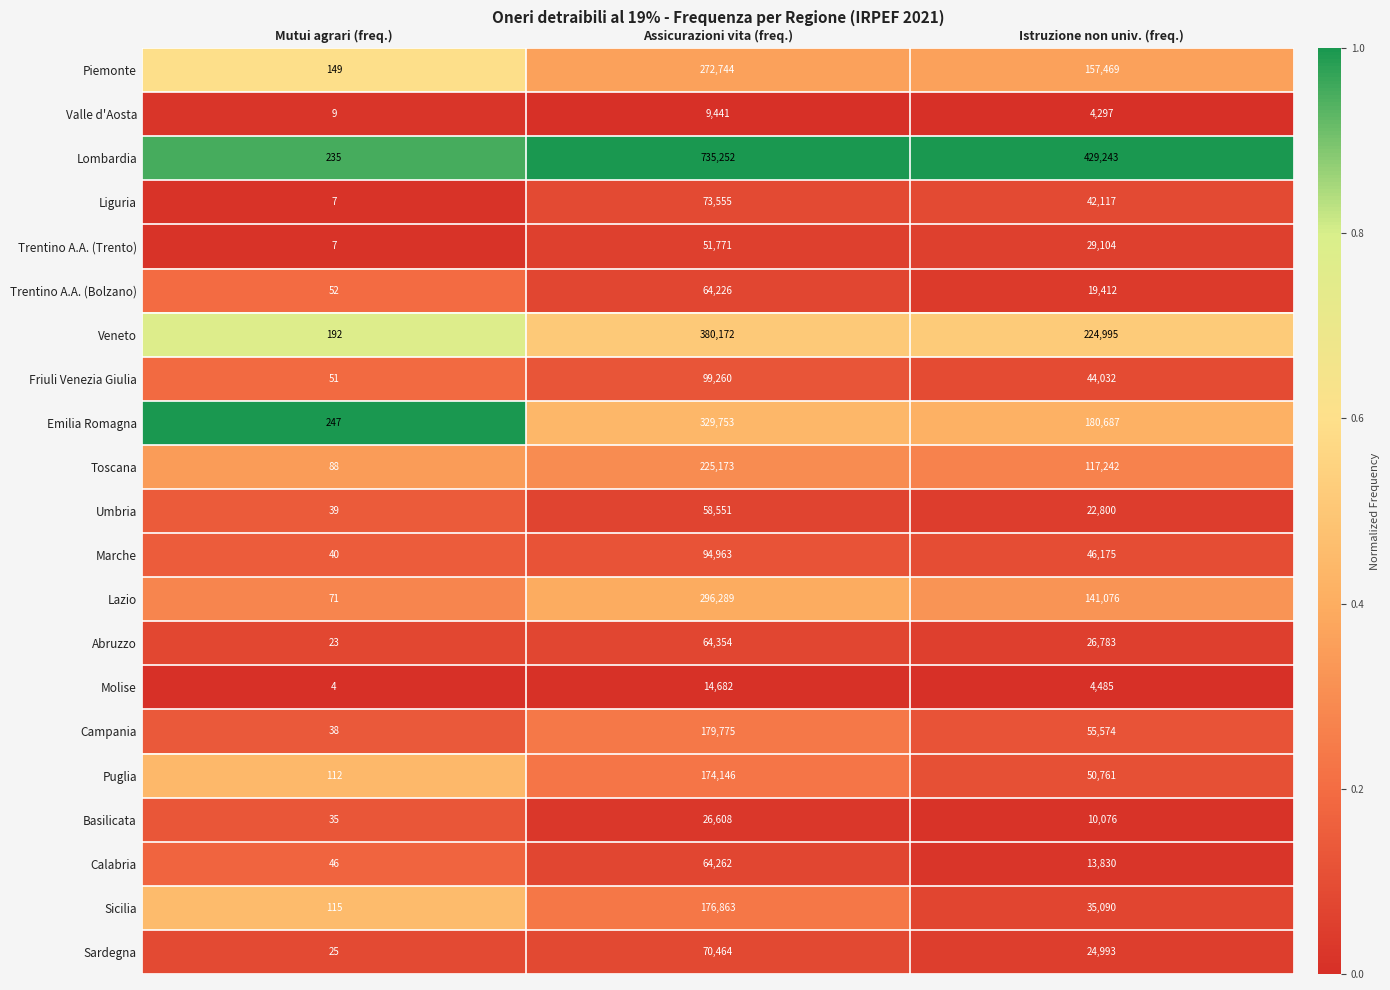

What is the difference between the highest and lowest values at Istruzione non univ. (freq.)?

424946